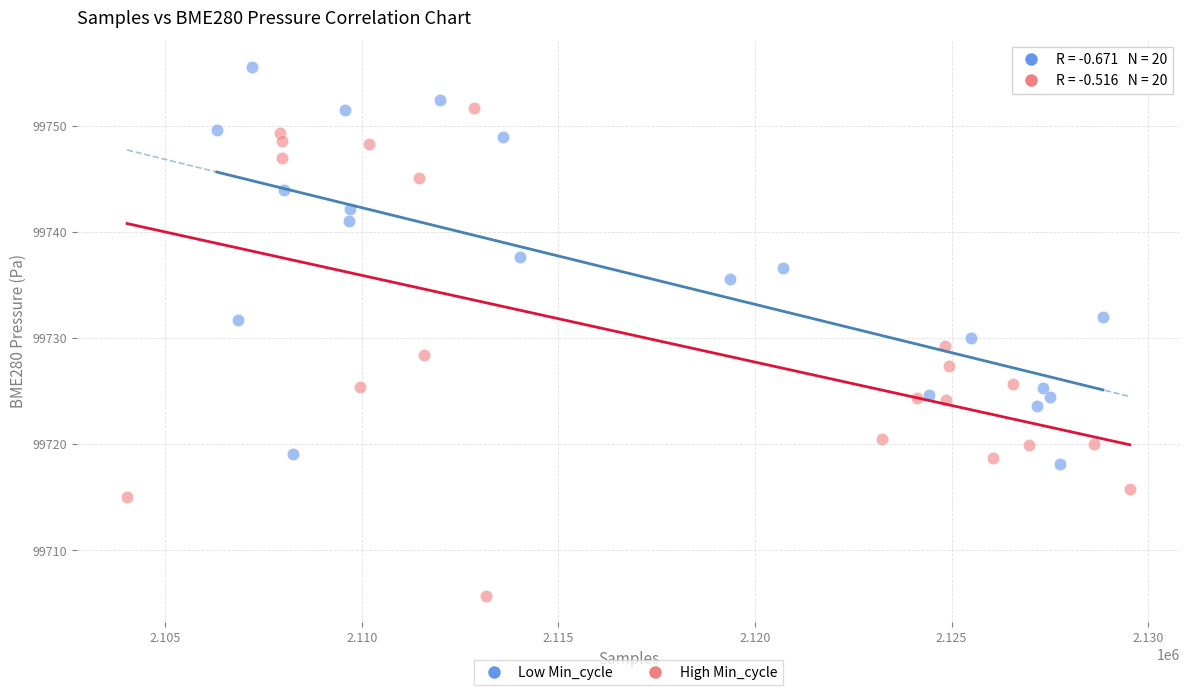

Which series has the largest Y range (max minus min)?

High Min_cycle